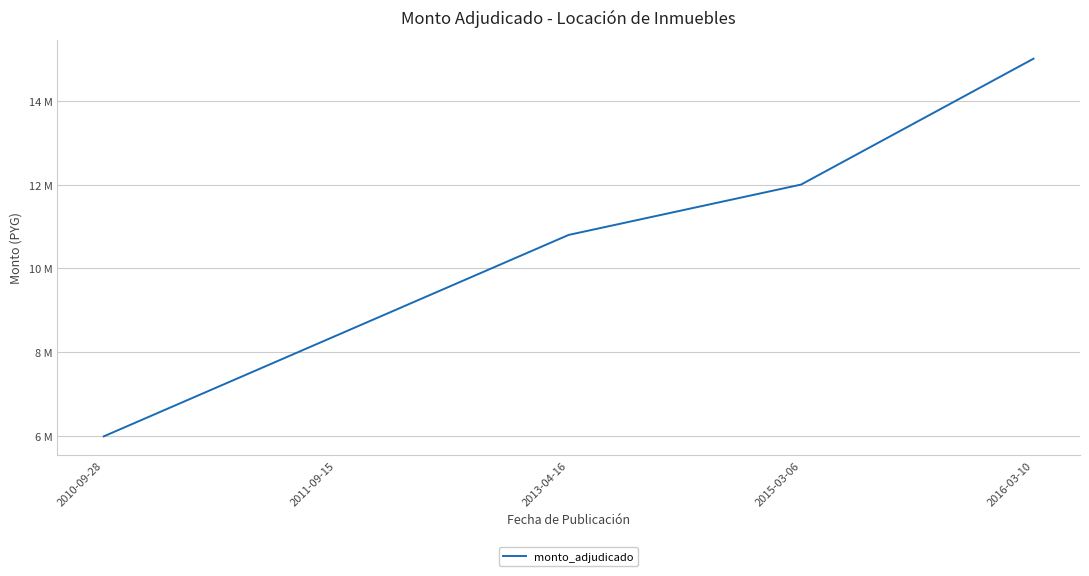

What is the sum of the values at 2010-09-28 and 2016-03-10?

21000000